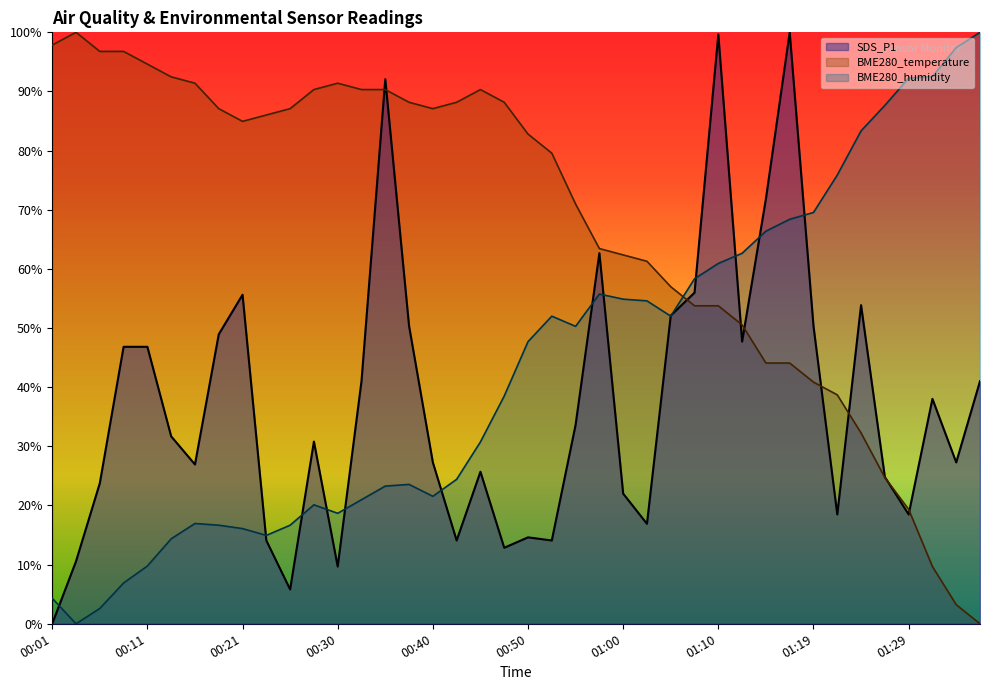

What is the spread (max minus min) of values at 01:00?

40.4